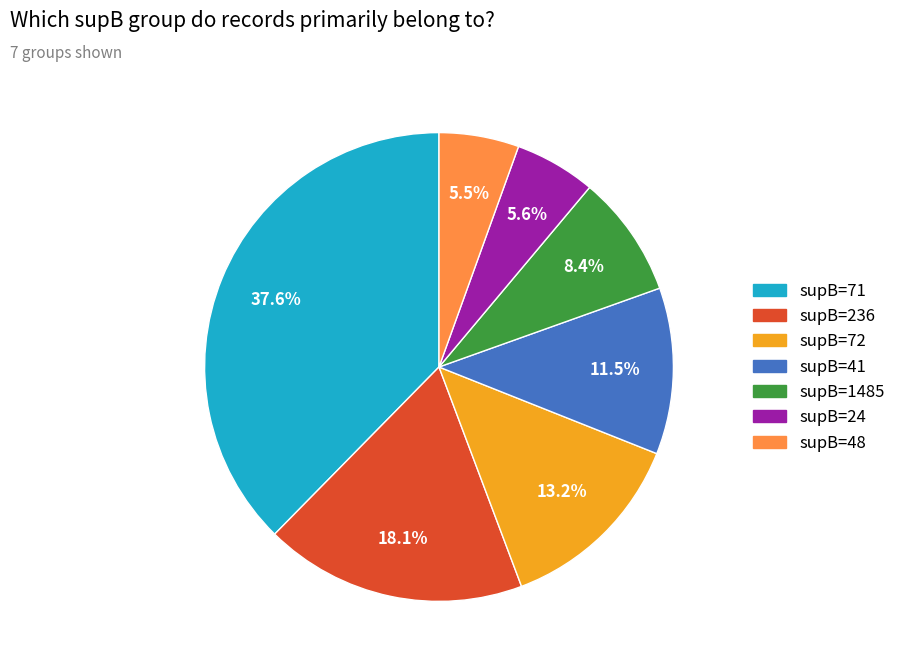

Does any single category account for the majority?

No